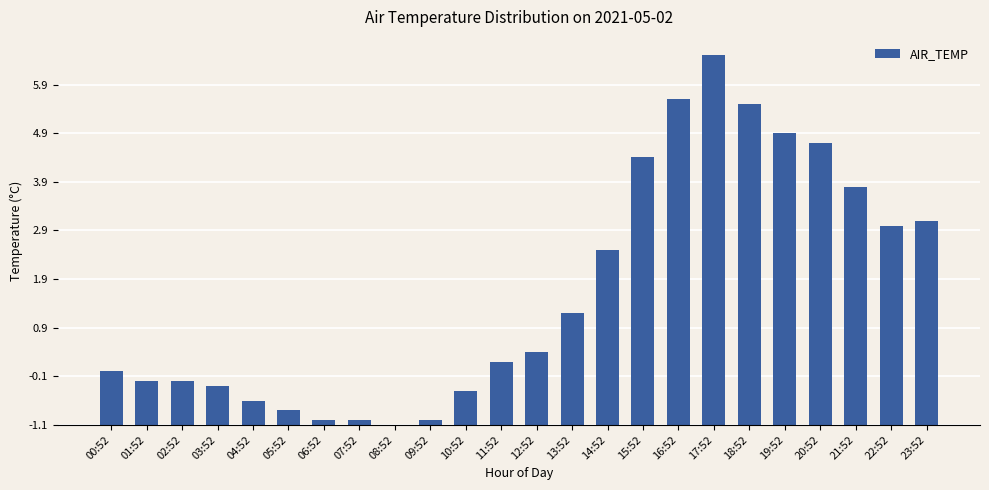

What is the sum of the values at 04:52 and 23:52?

4.7